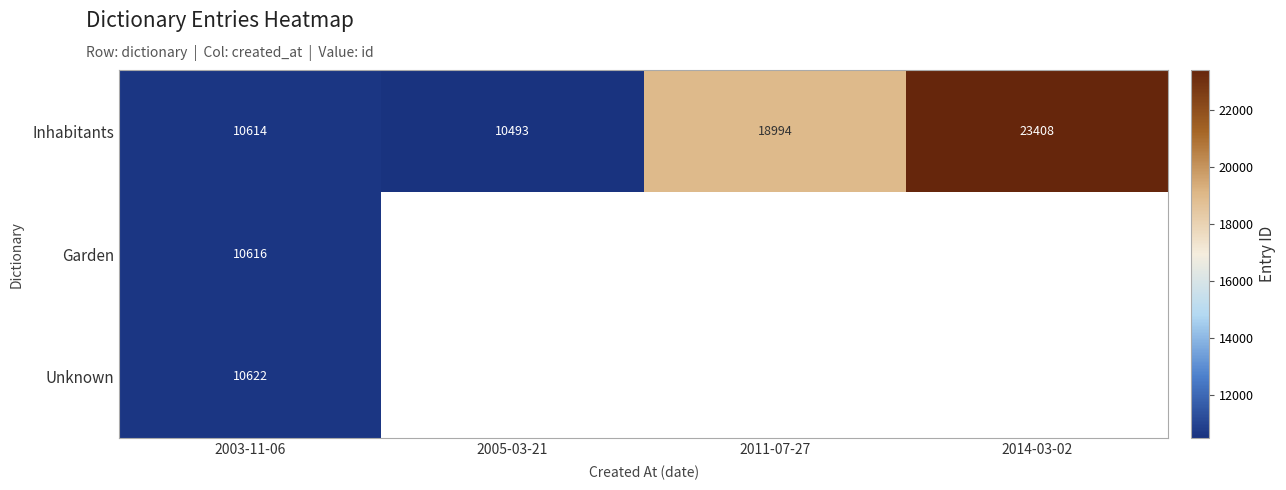

Which has a higher value, 2011-07-27 or 2005-03-21?

2011-07-27